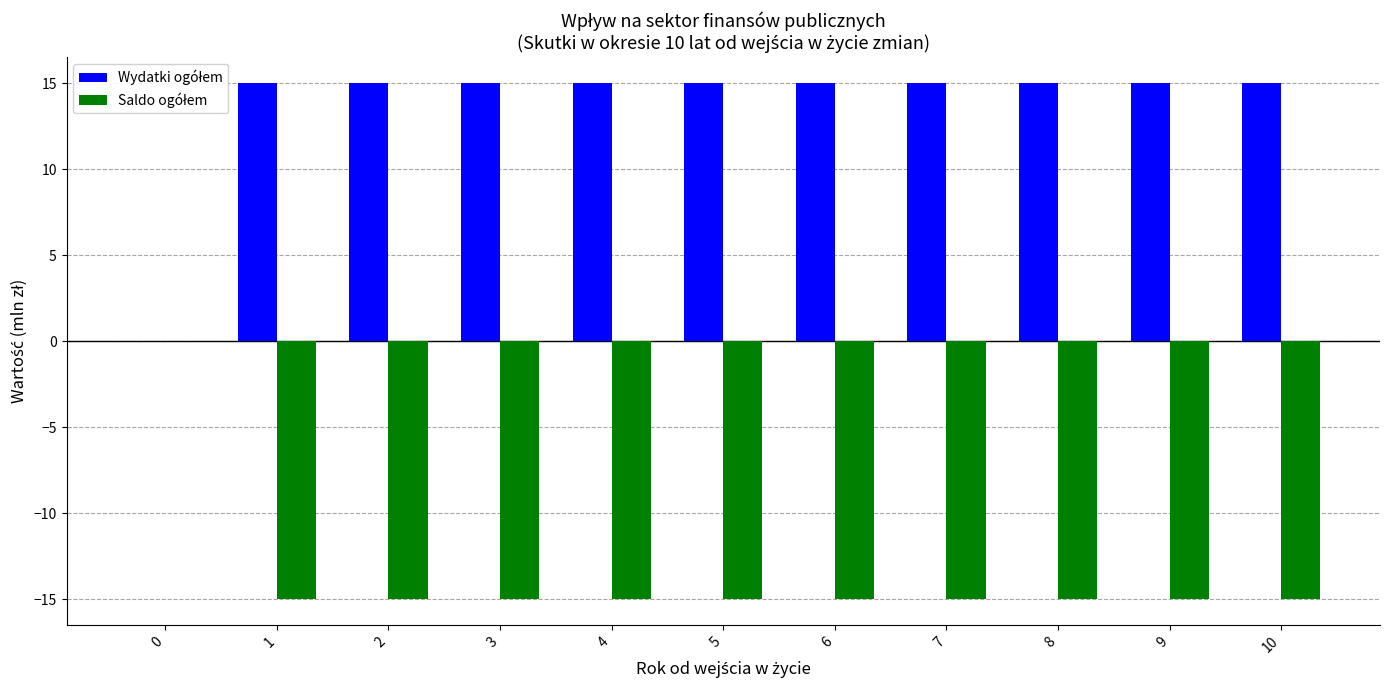

How many distinct data groups are displayed?

2